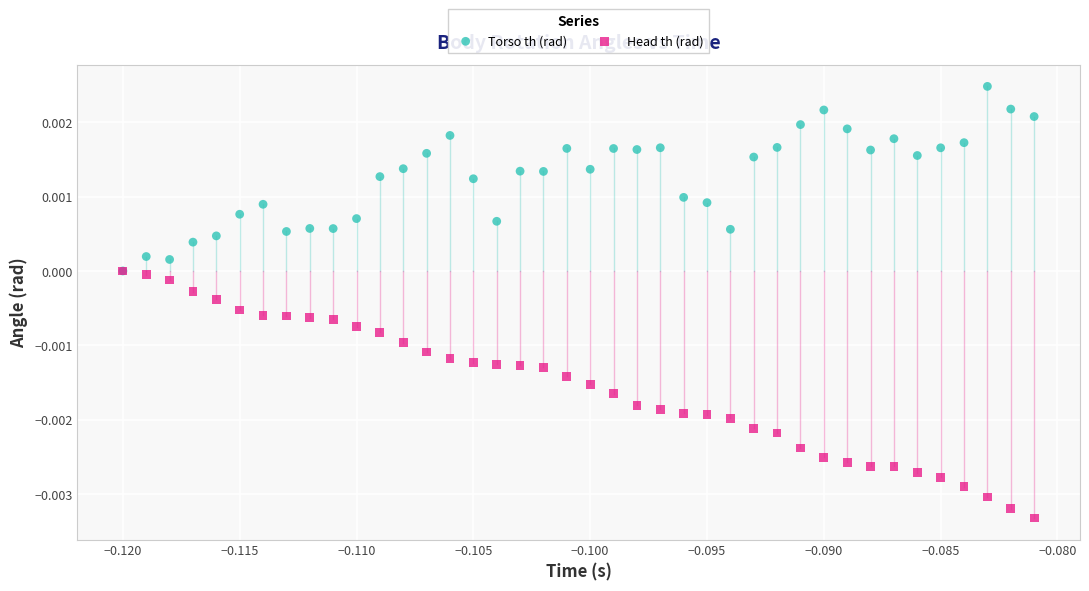

Which series has the widest spread of Y values?

Head th (rad)